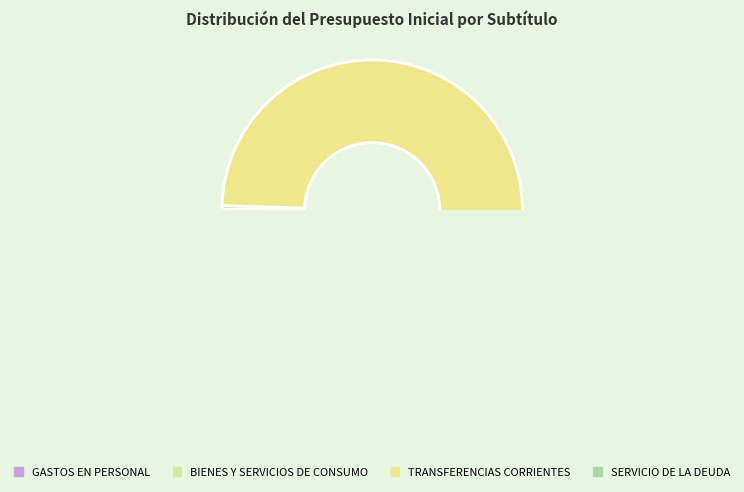

How many slices are in this pie chart?

4